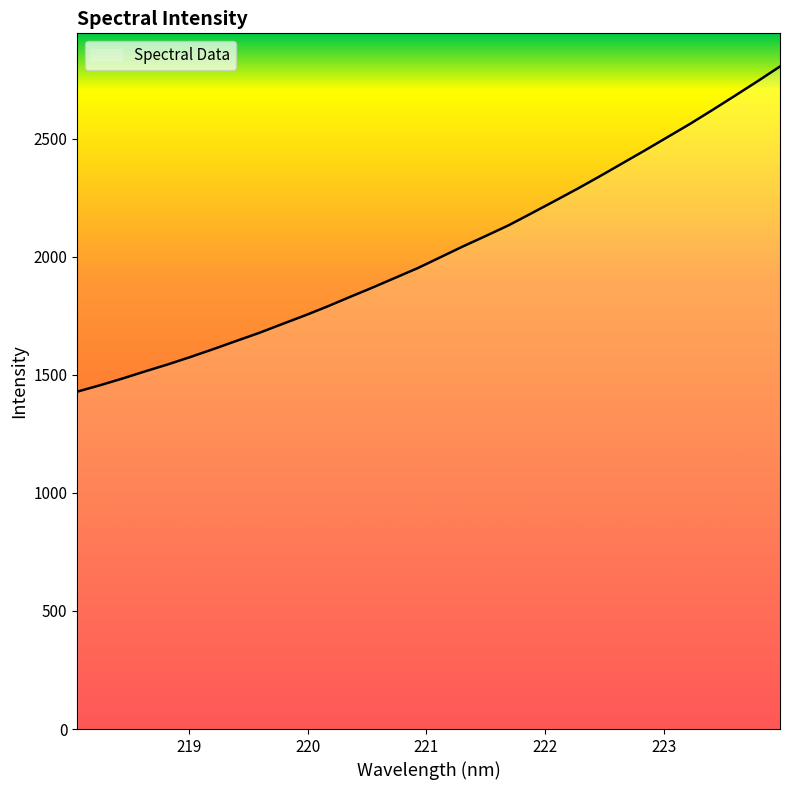

What is the difference between the maximum and minimum values?

1377.5